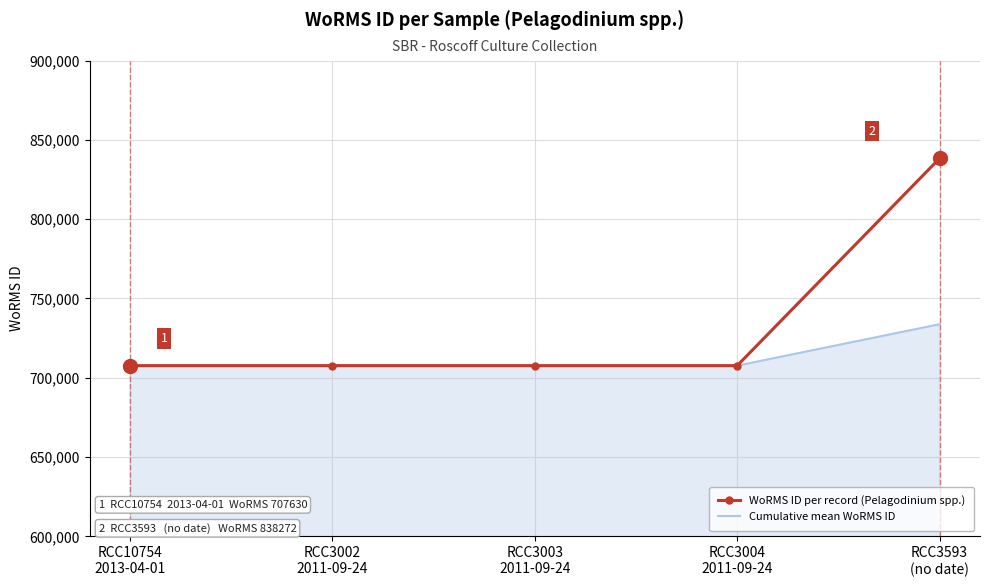

Which series has the largest range (max minus min)?

WoRMS ID per record (Pelagodinium spp.)